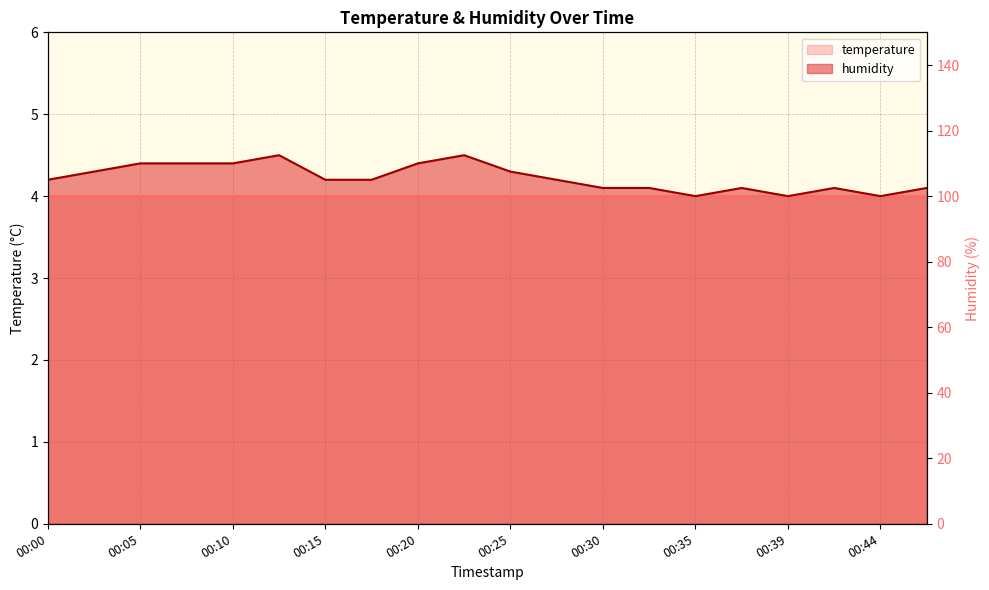

What is the sum of all values?

84.5